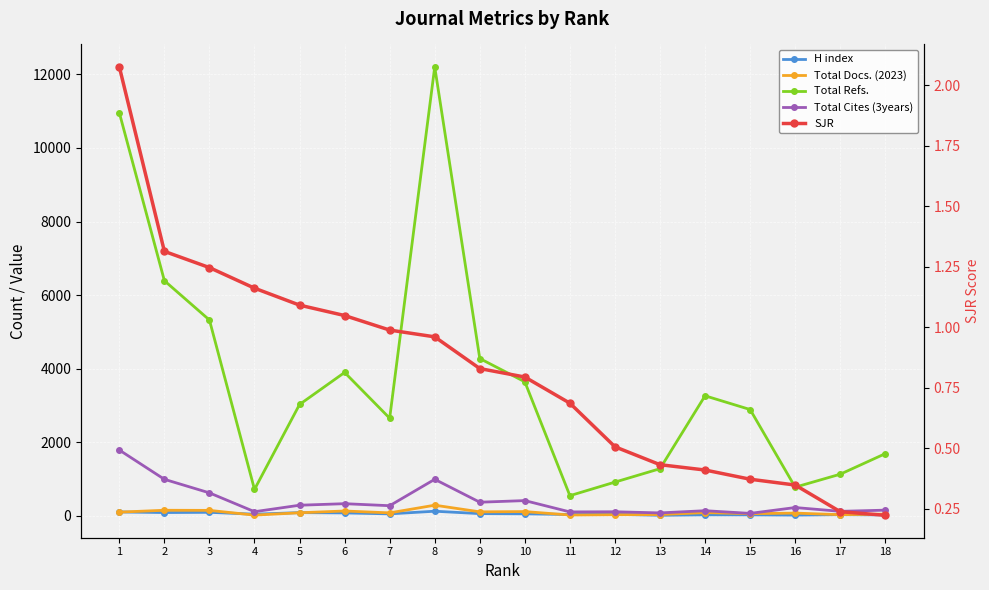

True or false: Total Cites (3years) and Total Docs. (2023) intersect in this chart.

False